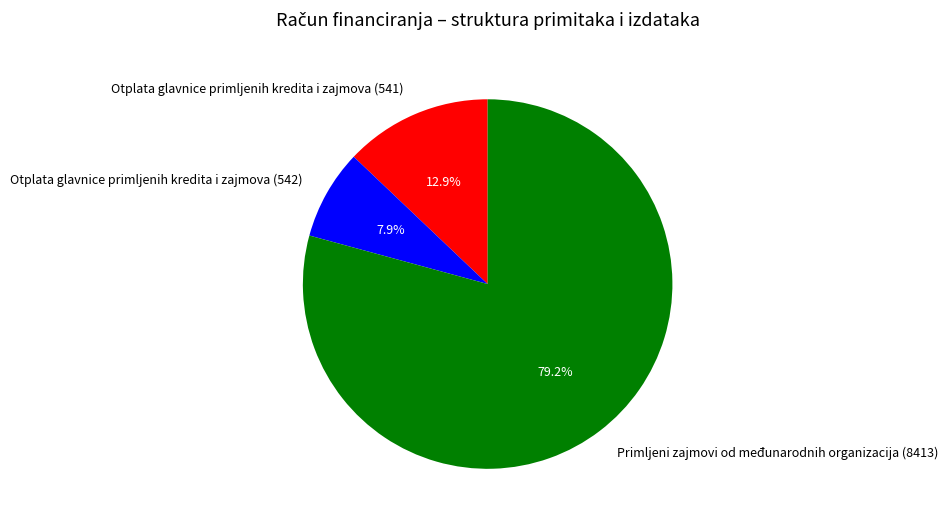

What is the largest slice in the pie chart?

Primljeni zajmovi od međunarodnih organizacija (8413)